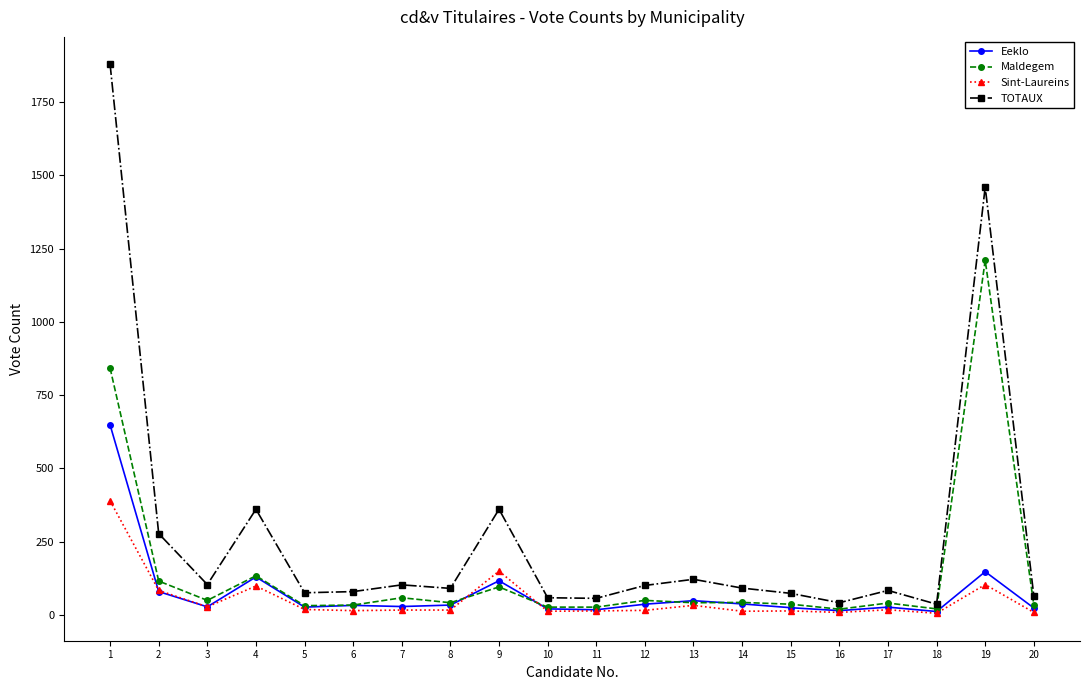

What is the average value of the Eeklo series?

76